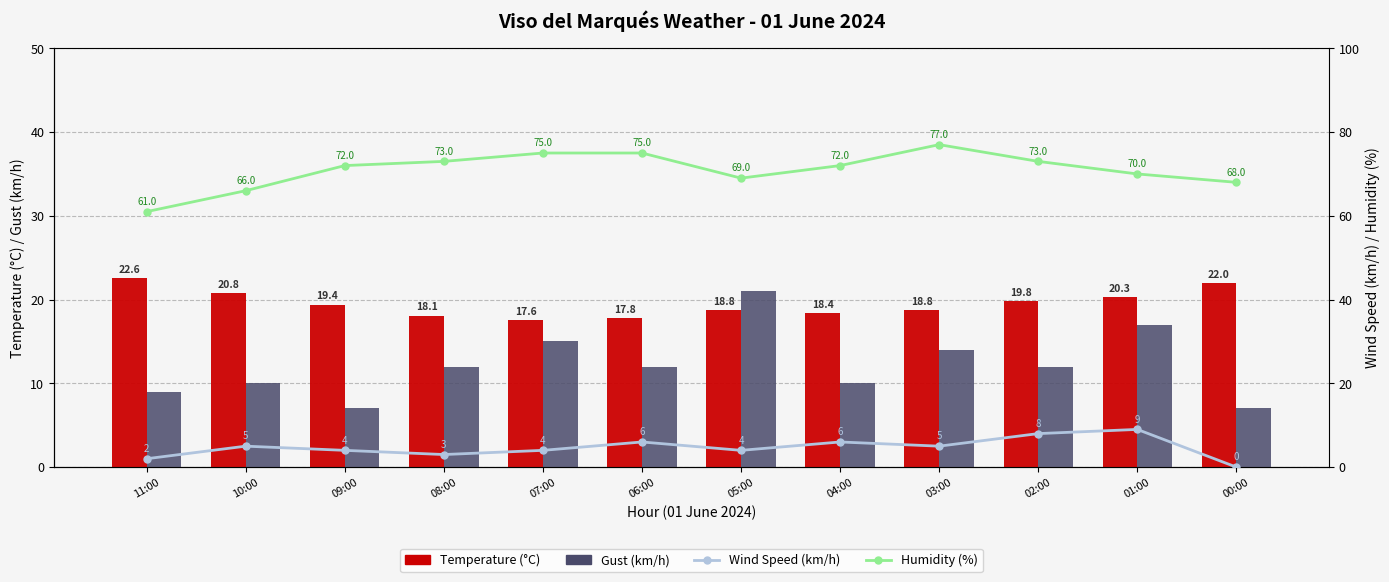

What is the total value across all series at 01:00?

116.3